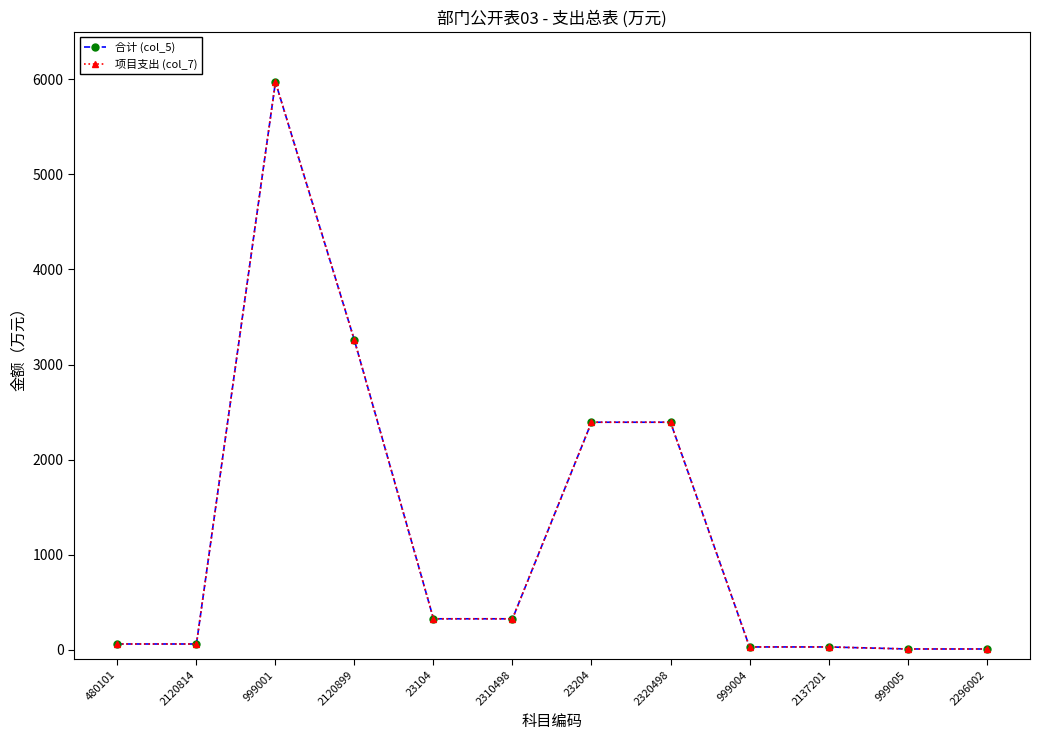

How many lines are shown in the chart?

2